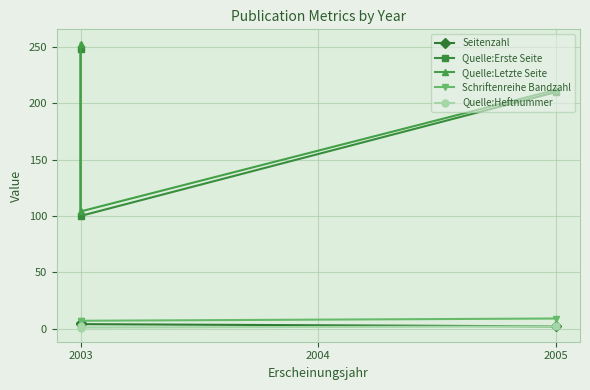

How many data points in Quelle:Letzte Seite are above 212?

1